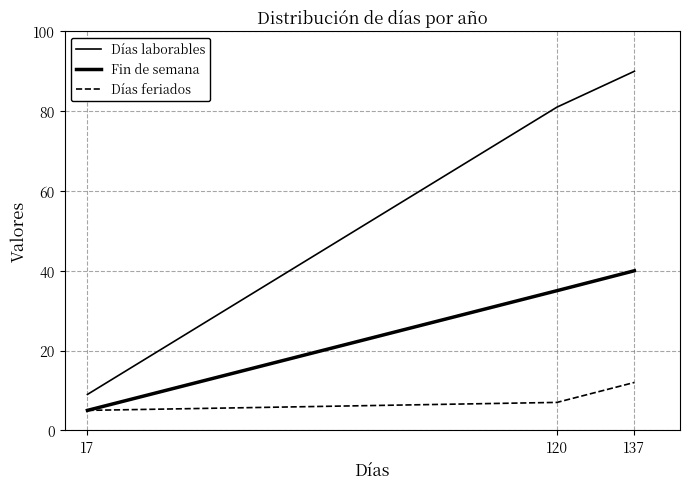

List the series in order of their peak value, highest first.

Días laborables, Fin de semana, Días feriados